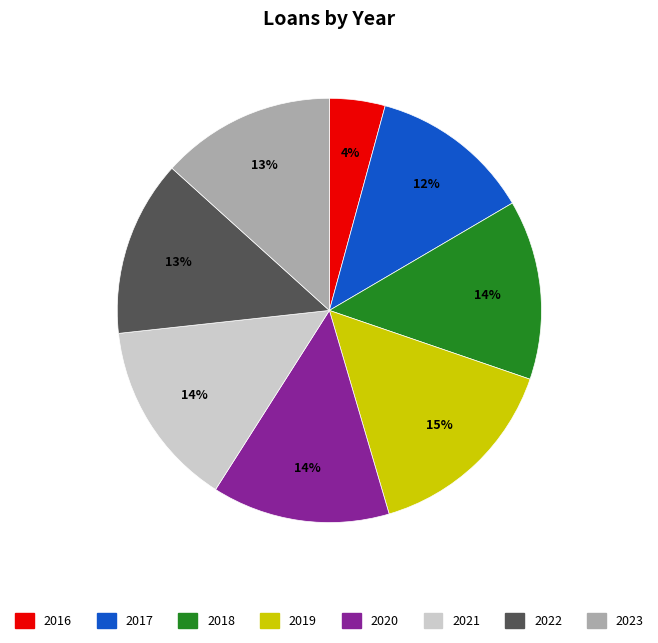

To the nearest percent, what portion does 2017 represent?

12%